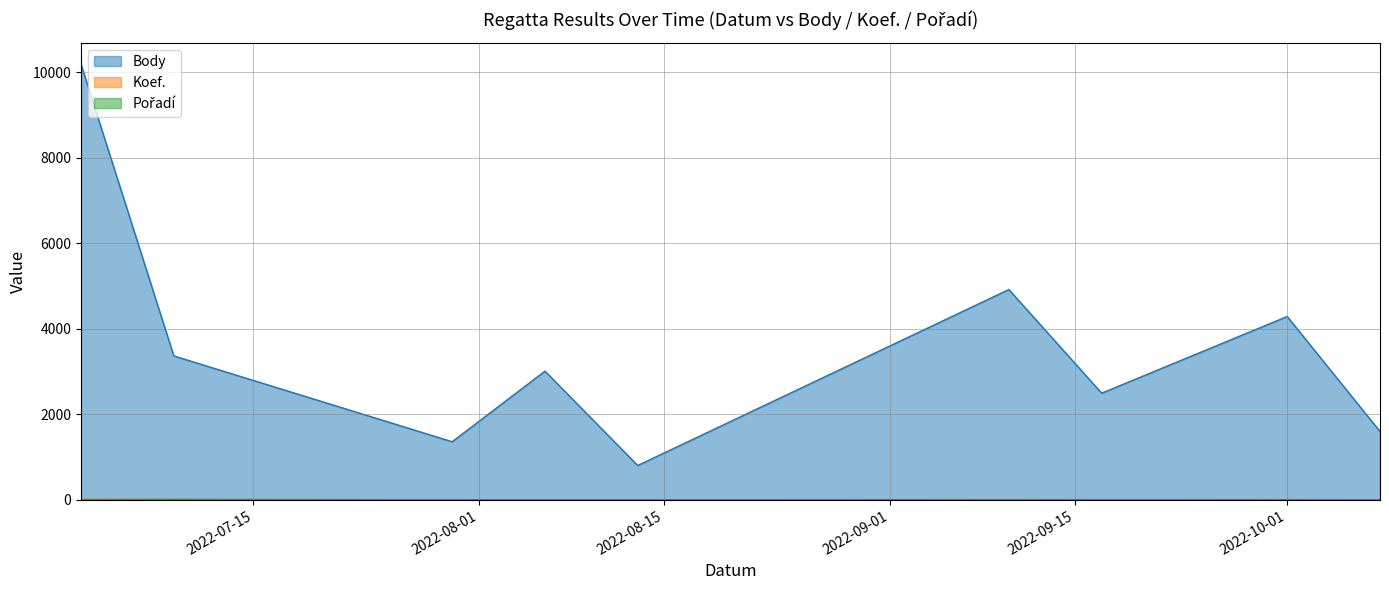

In Pořadí, how many points are higher than both neighbors (excluding endpoints)?

3